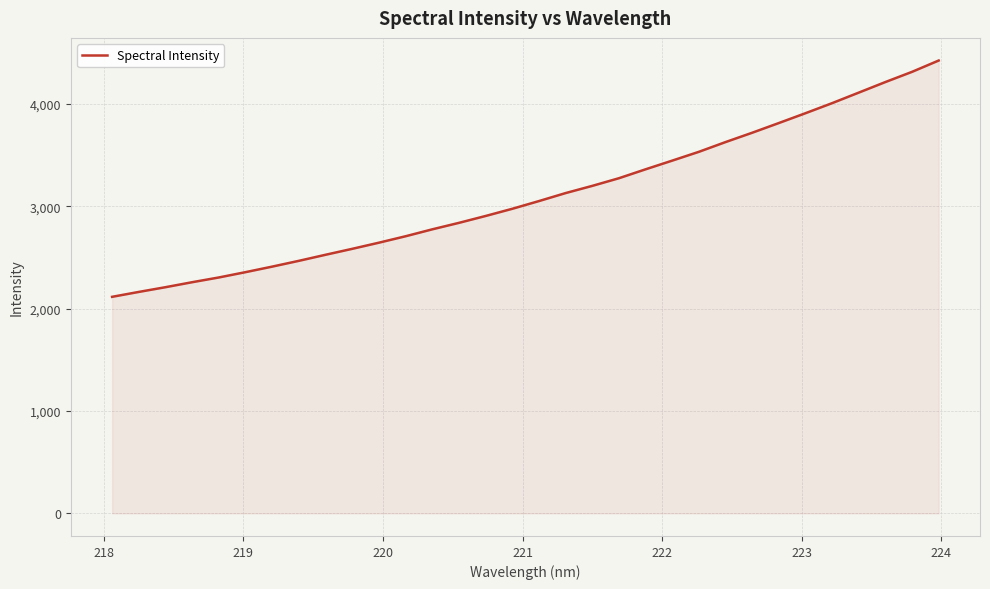

What is the difference between the maximum and minimum values?

2308.7